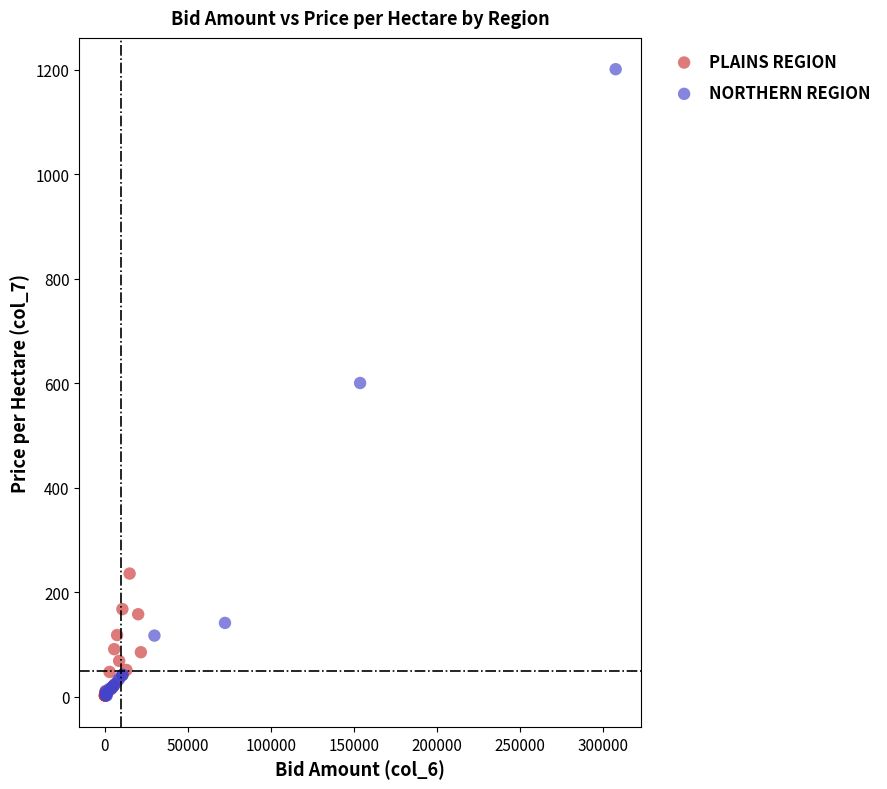

Which series reaches the maximum Y coordinate?

NORTHERN REGION